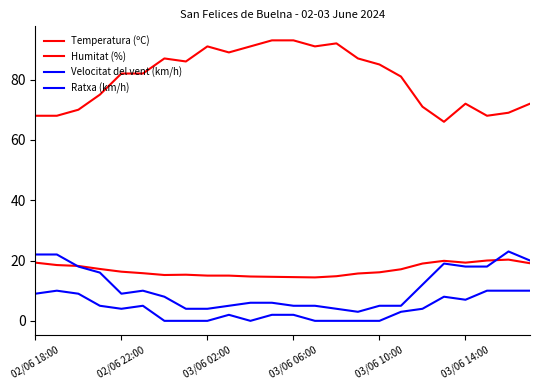

Does the chart have visible grid lines?

No